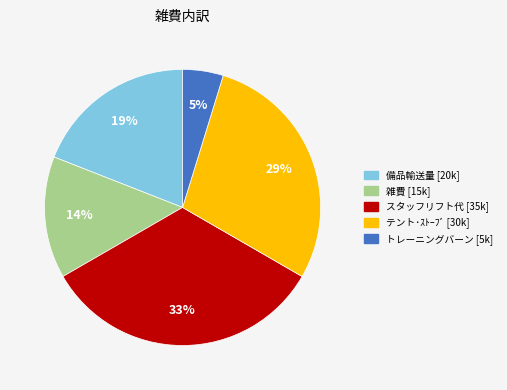

Approximately how many times larger is the value at 備品輸送量 compared to テント･ｽﾄｰﾌﾞ?

0.7